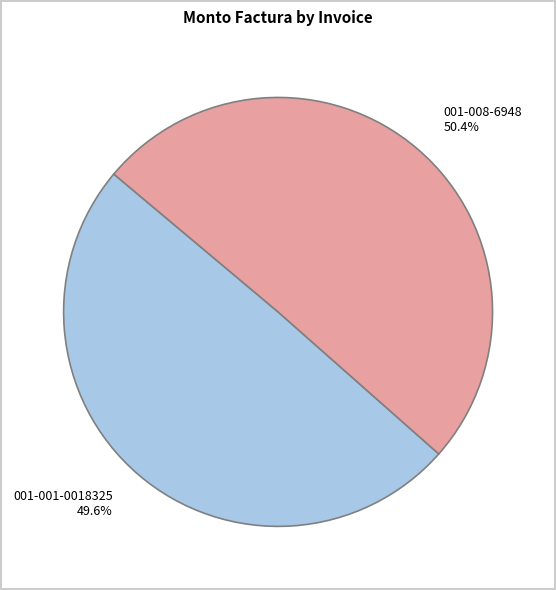

Which category has the smallest portion of the pie?

001-001-0018325